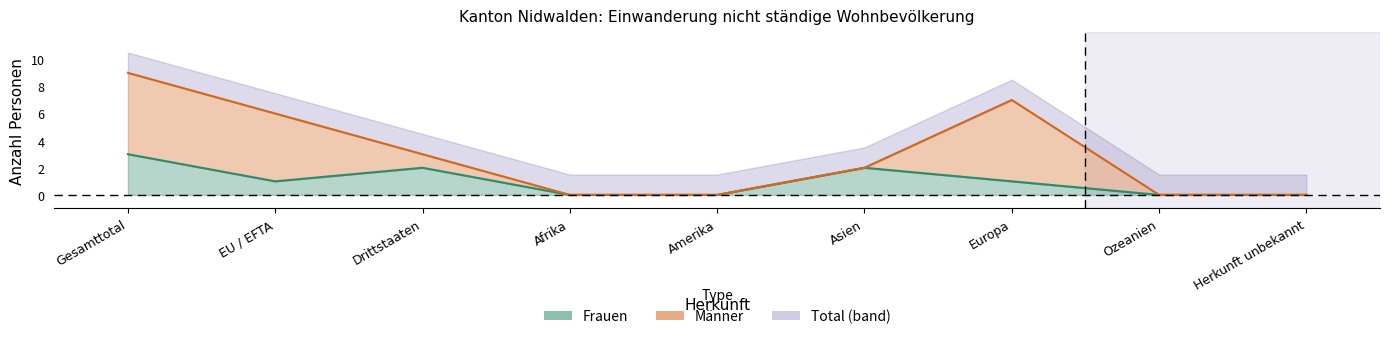

What is the label of the 6th point from the right?

Afrika